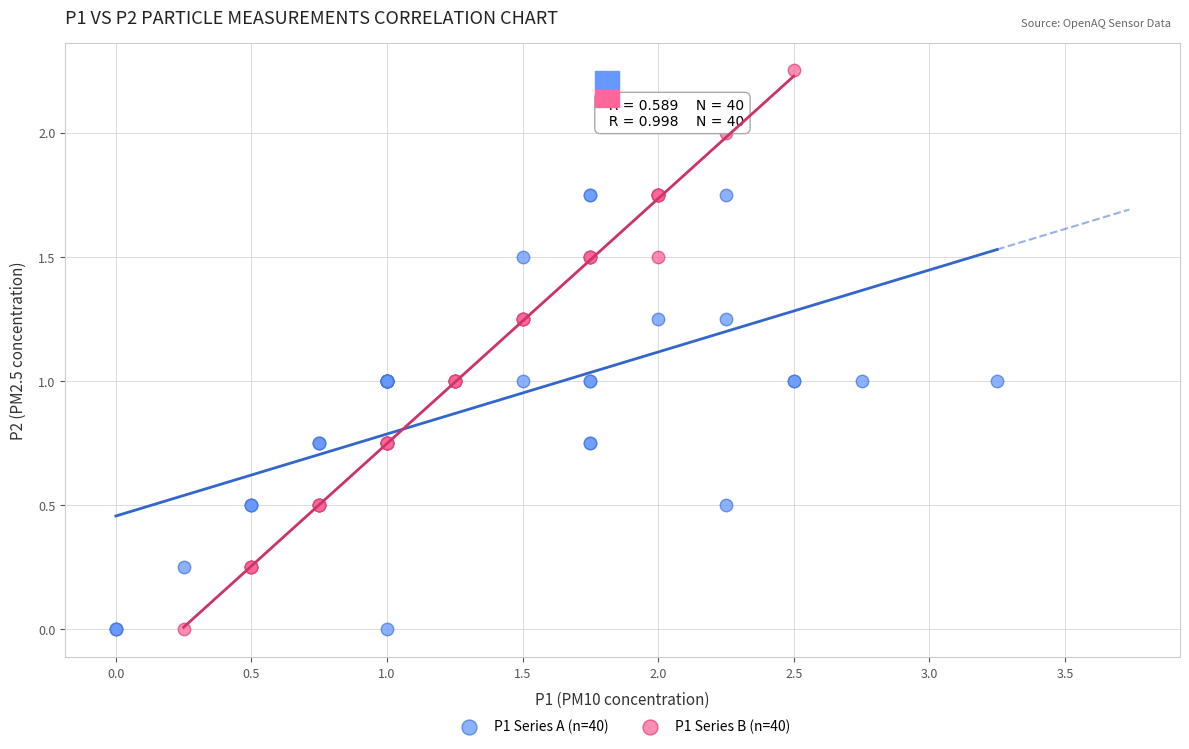

What are all the series names shown in the legend?

P1 Series A (n=40), P1 Series B (n=40)